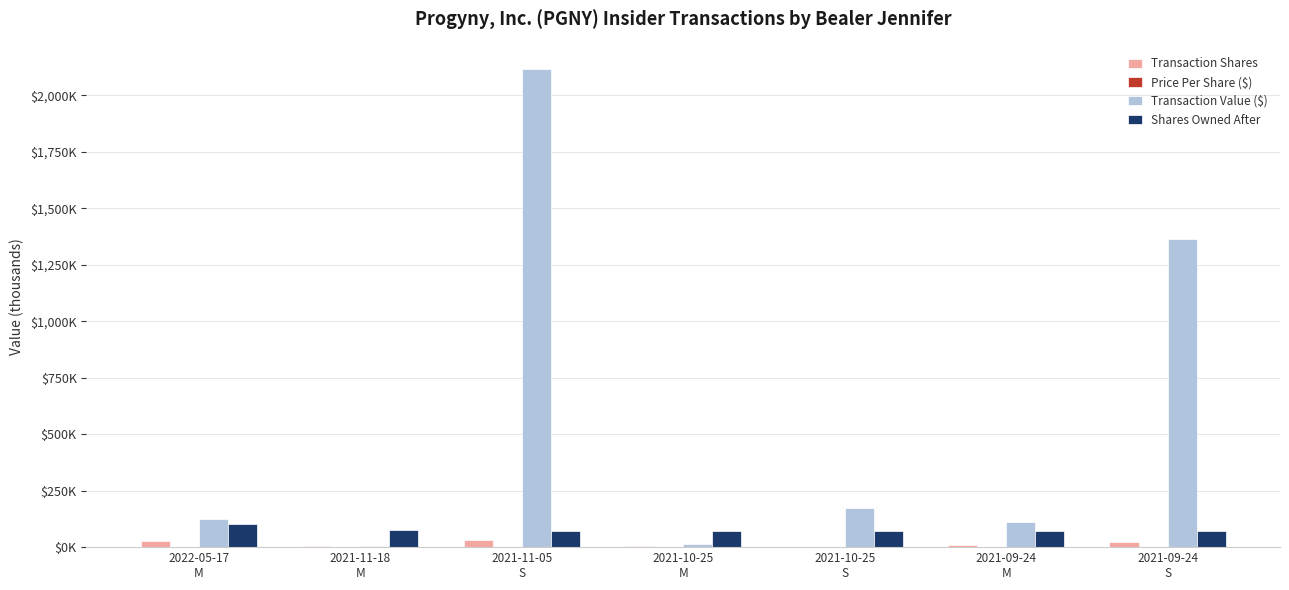

Between 2021-11-18
M and 2021-09-24
M, which series saw the biggest shift?

Transaction Value ($)